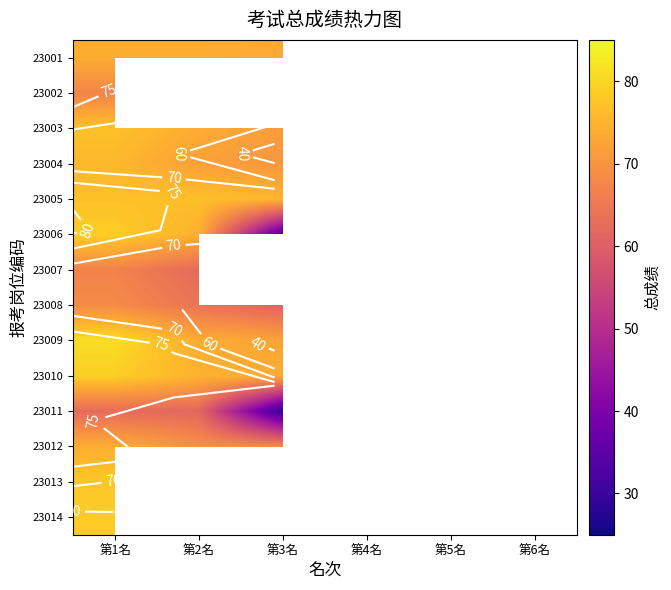

True or false: 23001 has a value of 20.3 at 第1名.

False